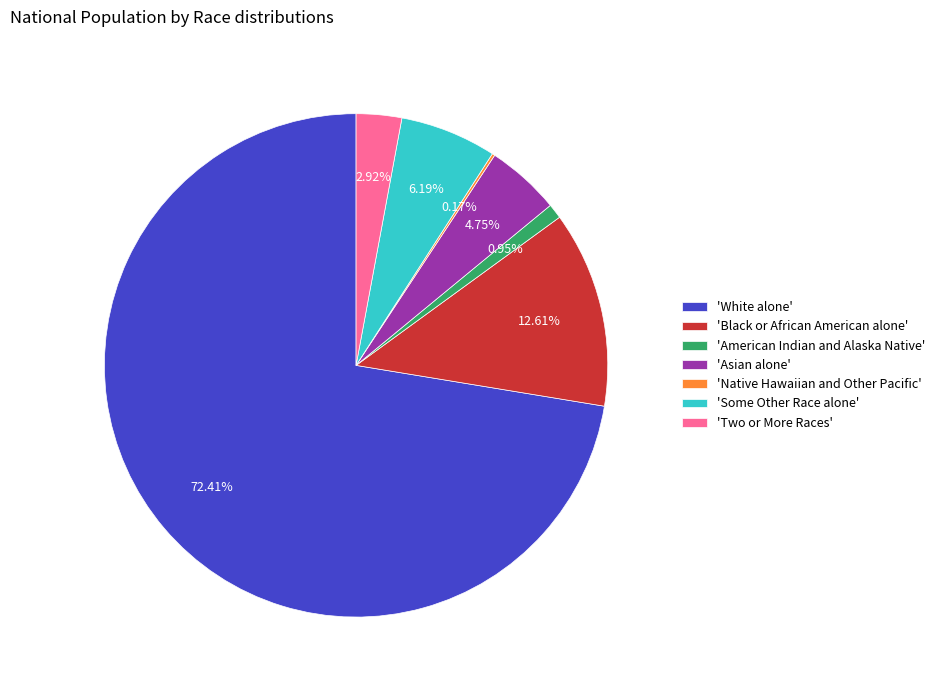

Approximately how many times larger is the value at 'Black or African American alone' compared to 'Some Other Race alone'?

2.0